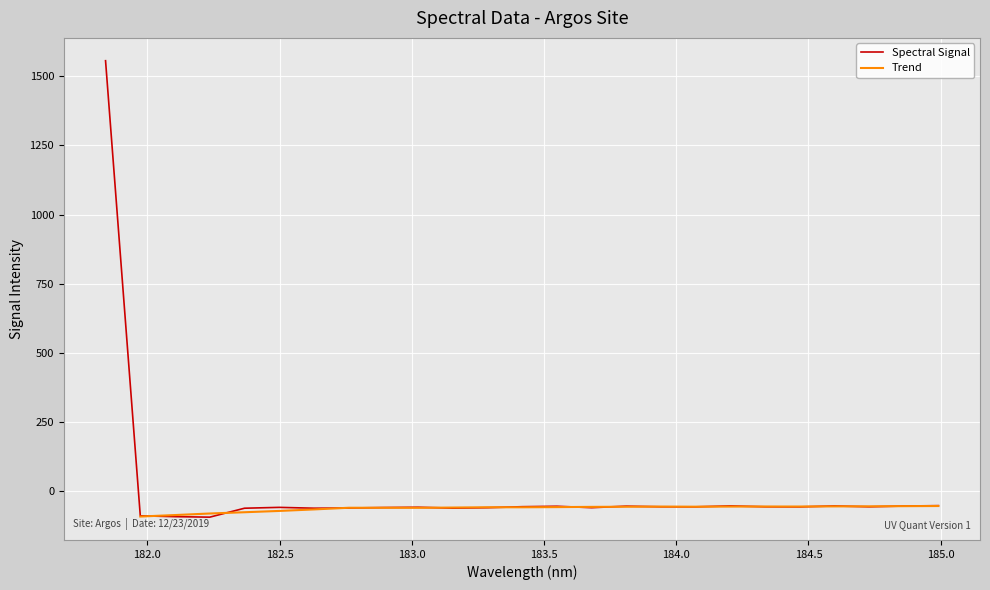

What is the maximum value for Spectral Signal?

1556.4